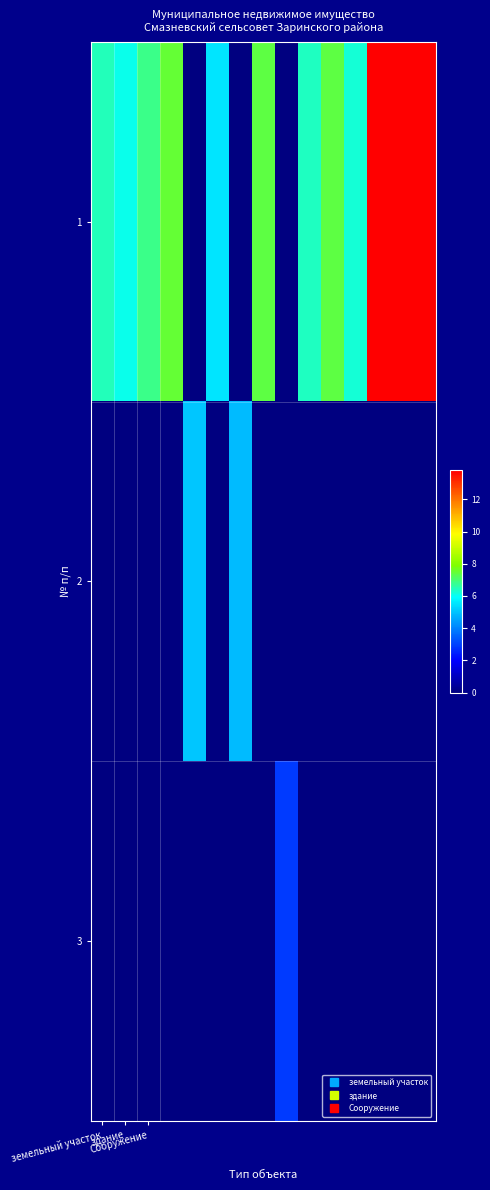

How many categories are shown in the chart?

15